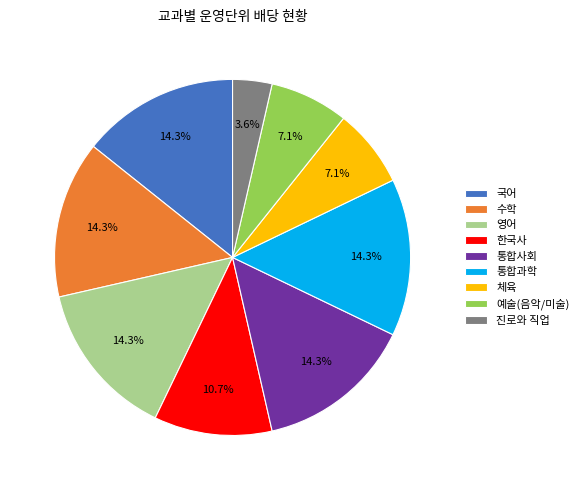

What percentage is the 예술(음악/미술) slice, to the nearest percent?

7%